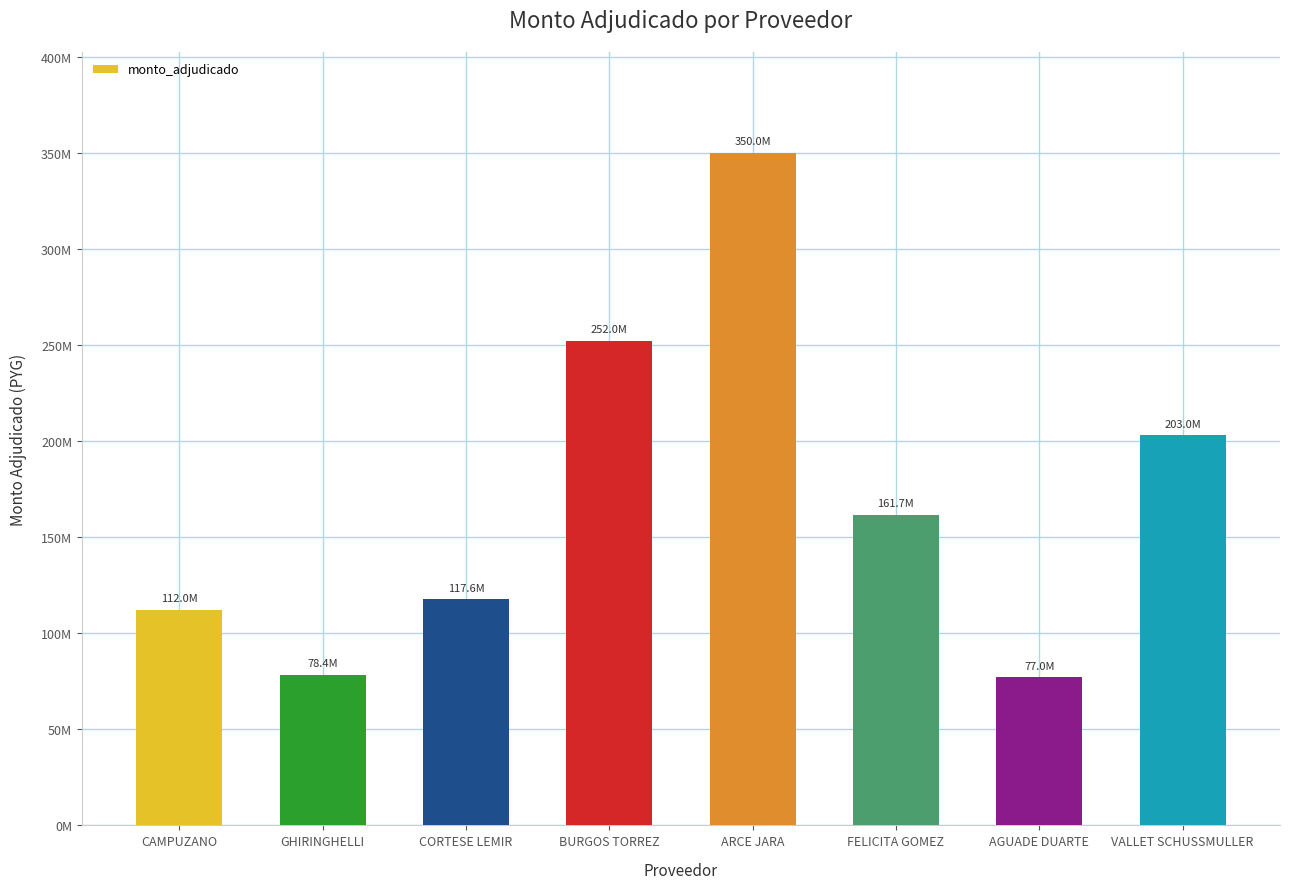

What is the ratio of the value at FELICITA GOMEZ to the value at CAMPUZANO?

1.4